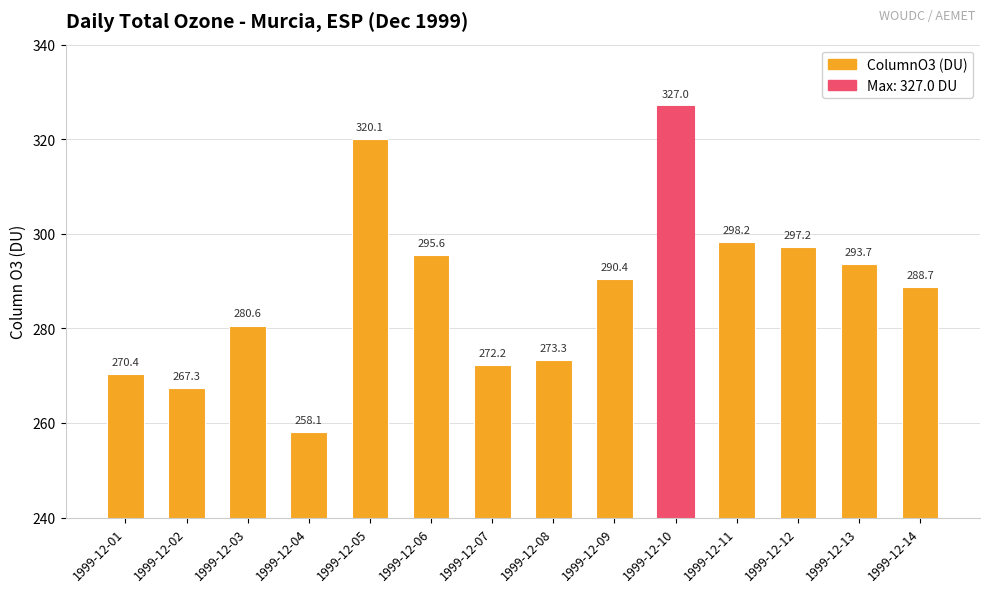

Count the number of data series in this chart.

1